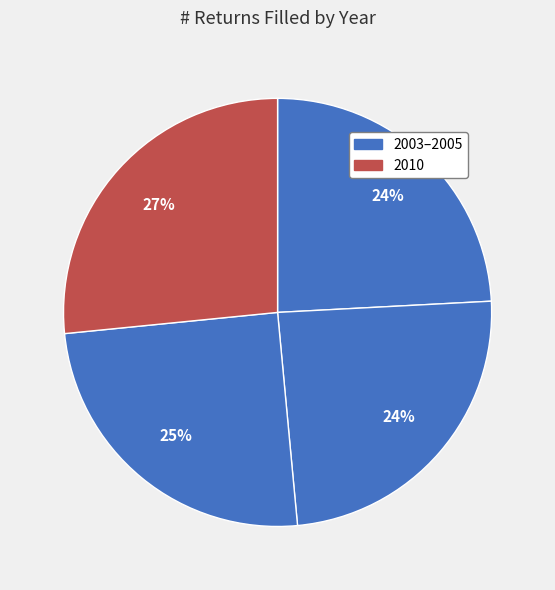

Count the number of slices in the pie.

4